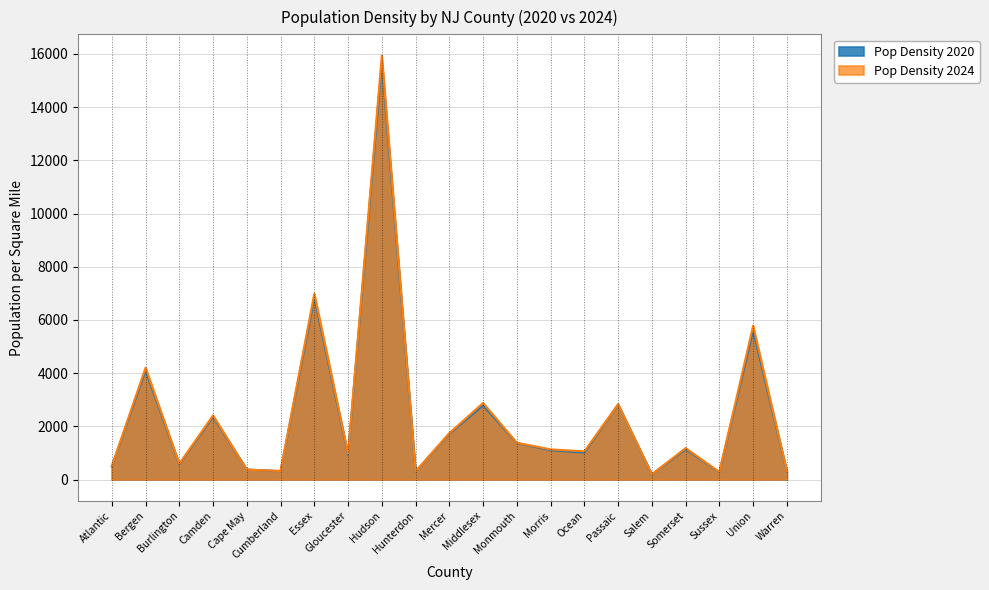

What is the label of the 2nd point from the right?

Union